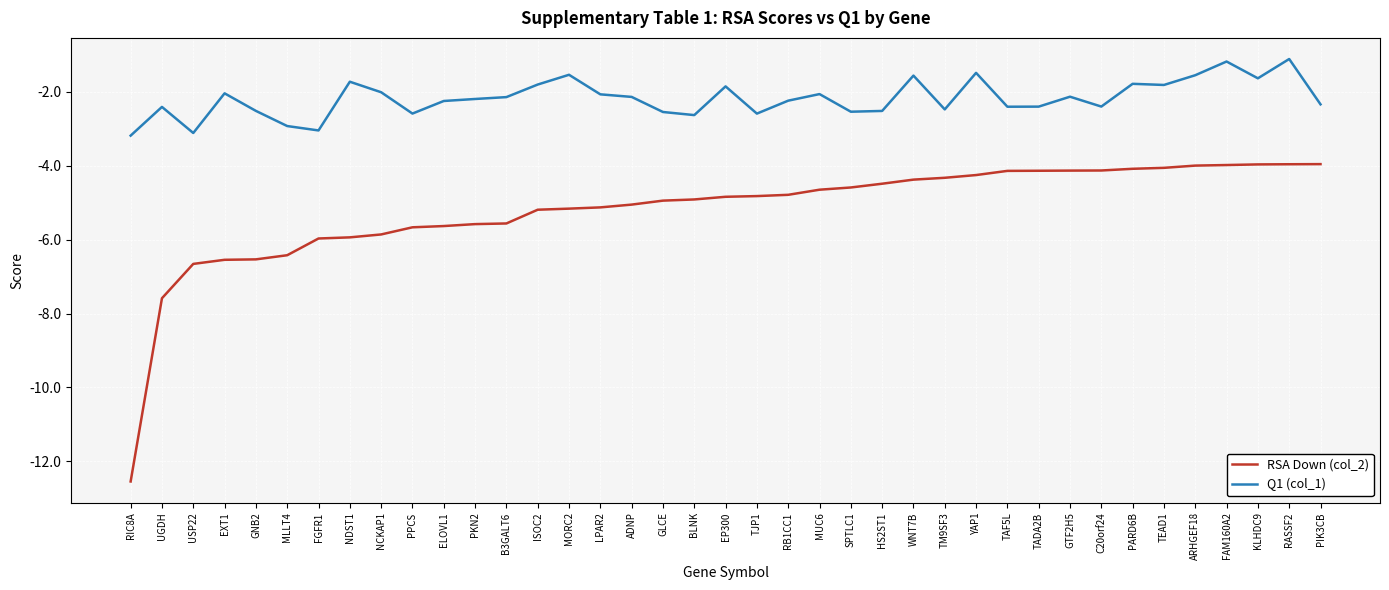

True or false: RSA Down (col_2) and Q1 (col_1) cross at least once.

False